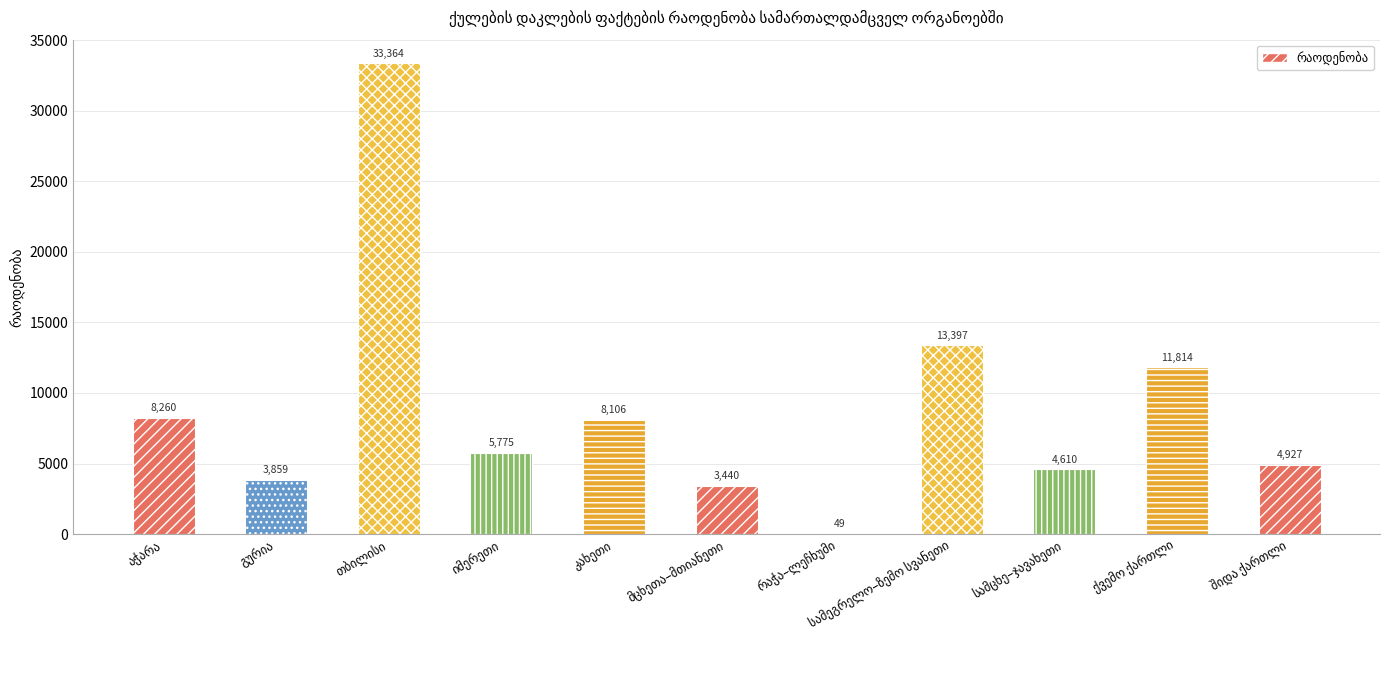

What is the sum of all values?

97601